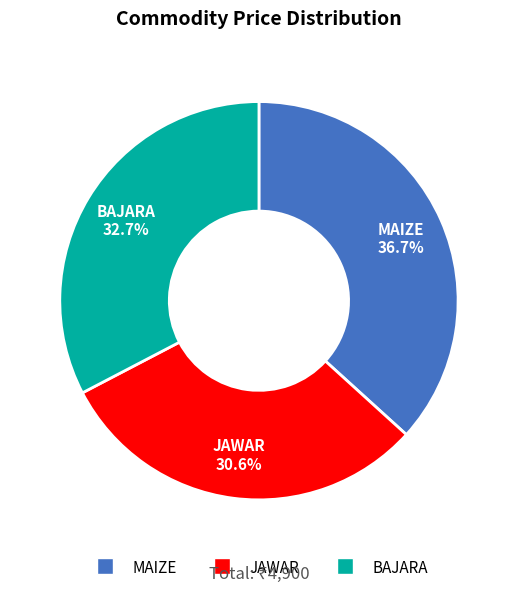

Approximately how many times larger is the value at BAJARA compared to JAWAR?

1.1